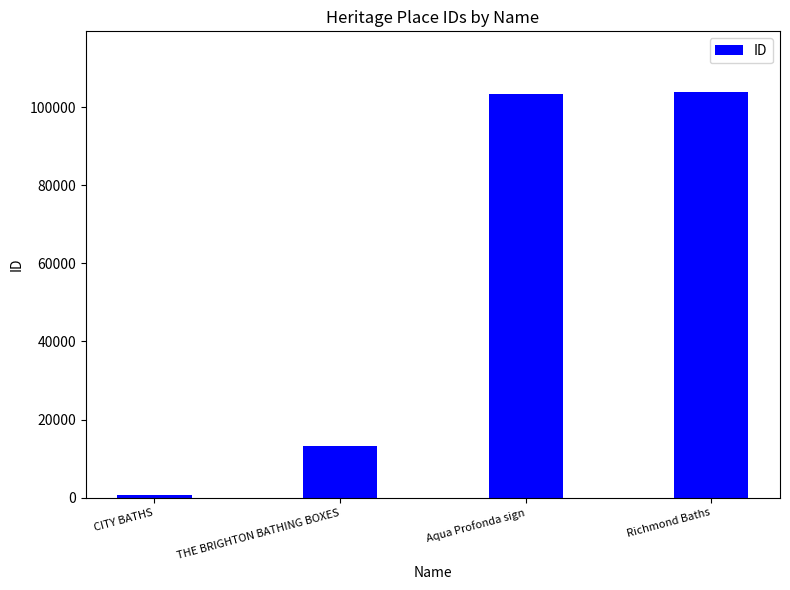

What is the difference between the maximum and minimum values?

103037